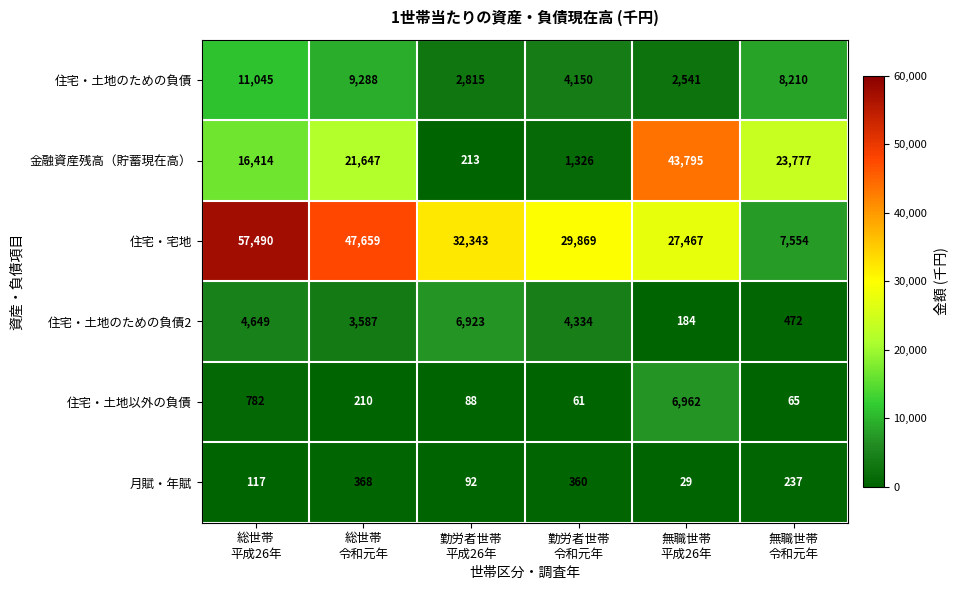

What is the spread (max minus min) of values at 総世帯
平成26年?

57373